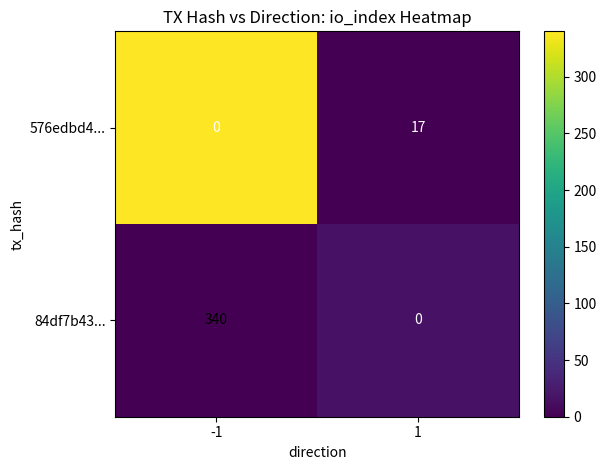

What is the difference between the maximum and minimum values in the 84df7b43... series?

340